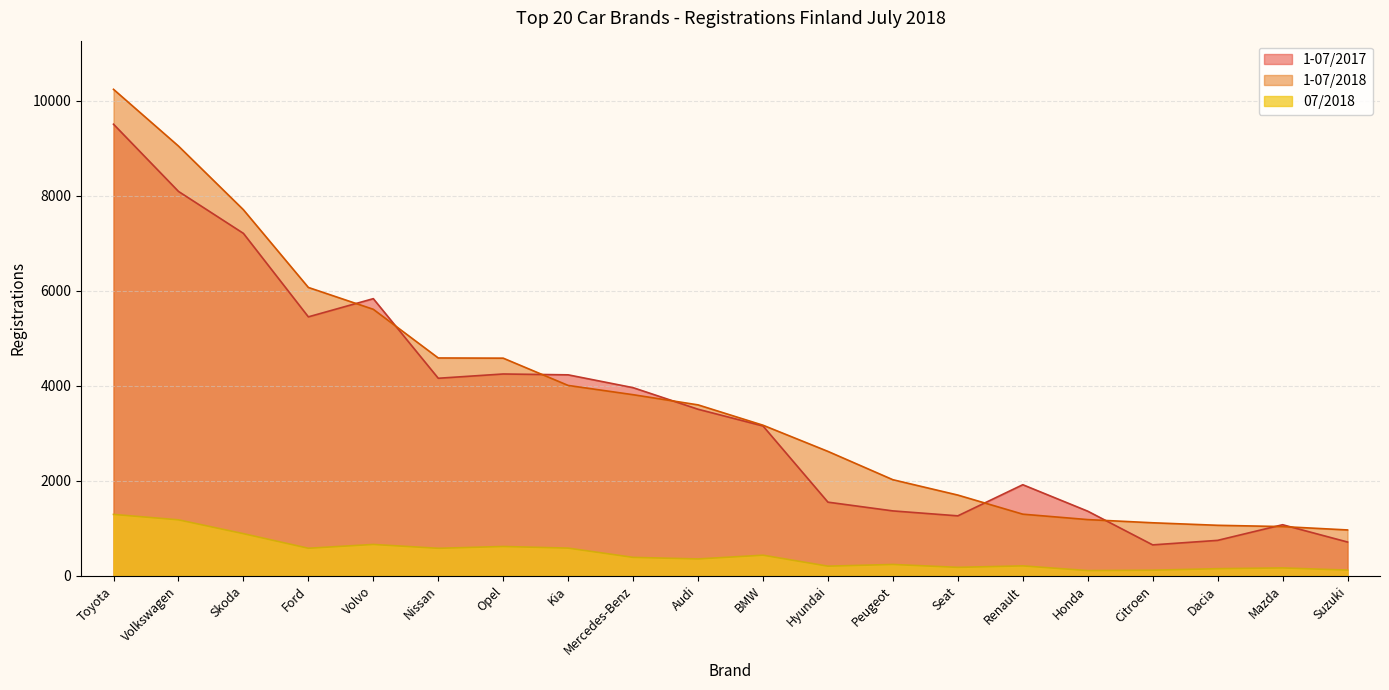

What is the label of the 2nd point from the left?

Volkswagen